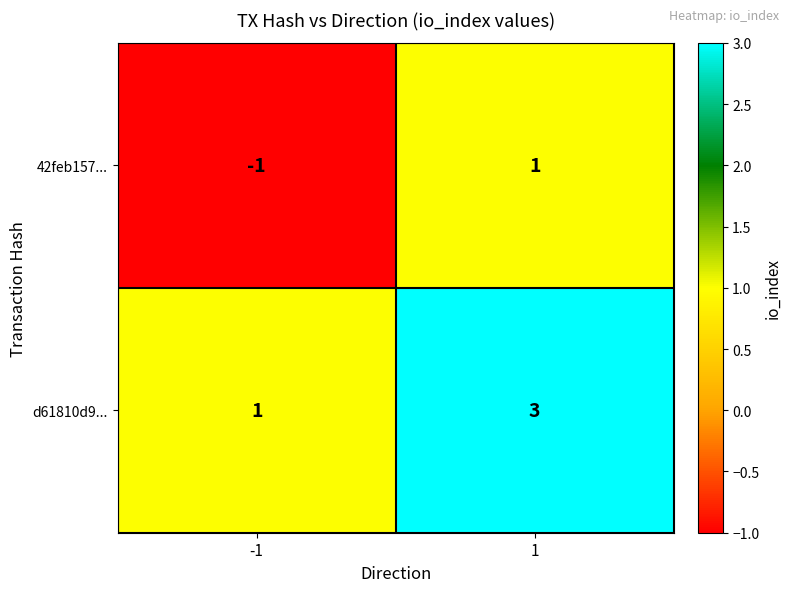

What is the spread (max minus min) of values at -1?

2